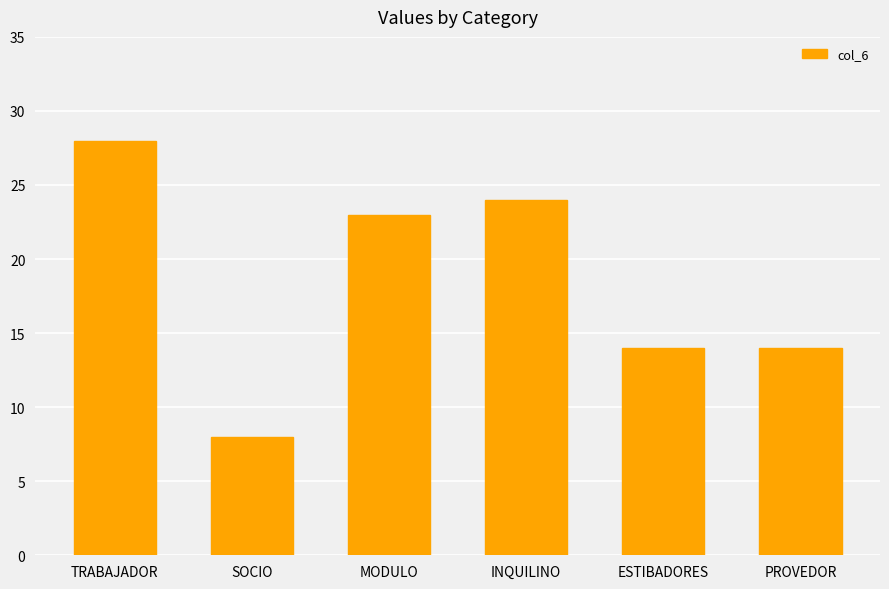

What is the maximum value shown in the chart?

28